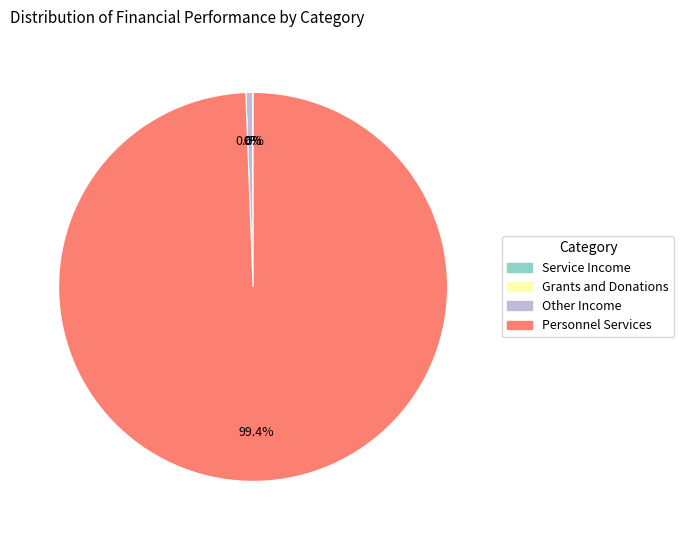

Which category has the biggest portion of the pie?

Personnel Services